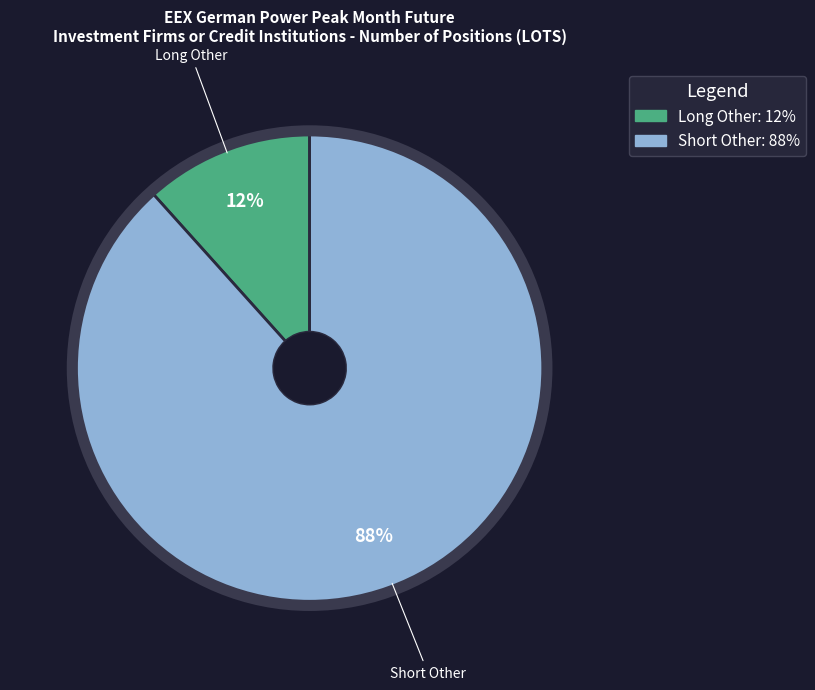

To the nearest percent, what is the average slice percentage?

50%